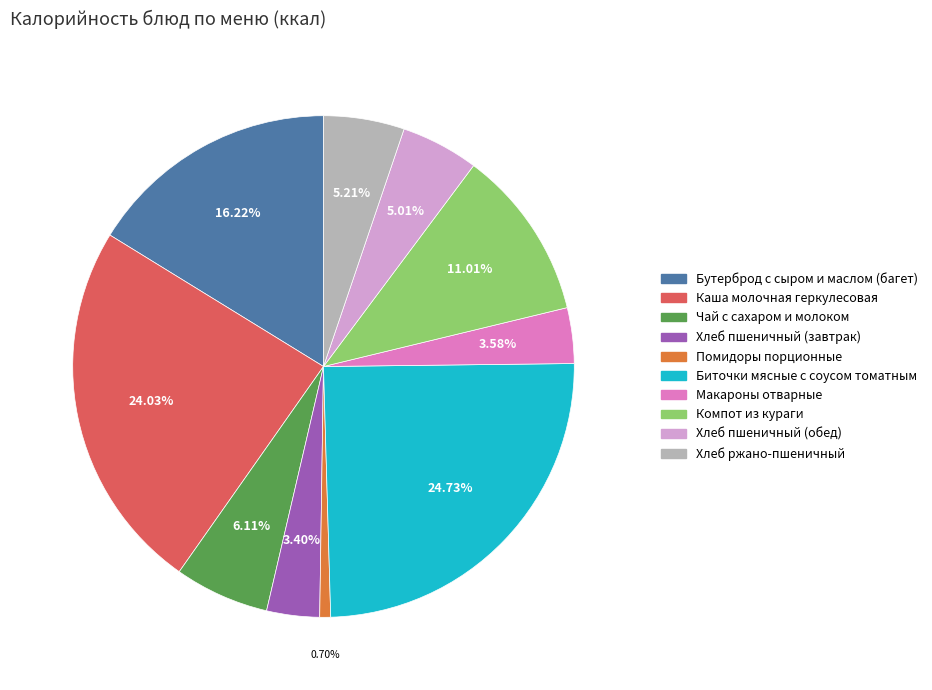

Approximately how many times larger is the value at Бутерброд с сыром и маслом (багет) compared to Чай с сахаром и молоком?

2.7